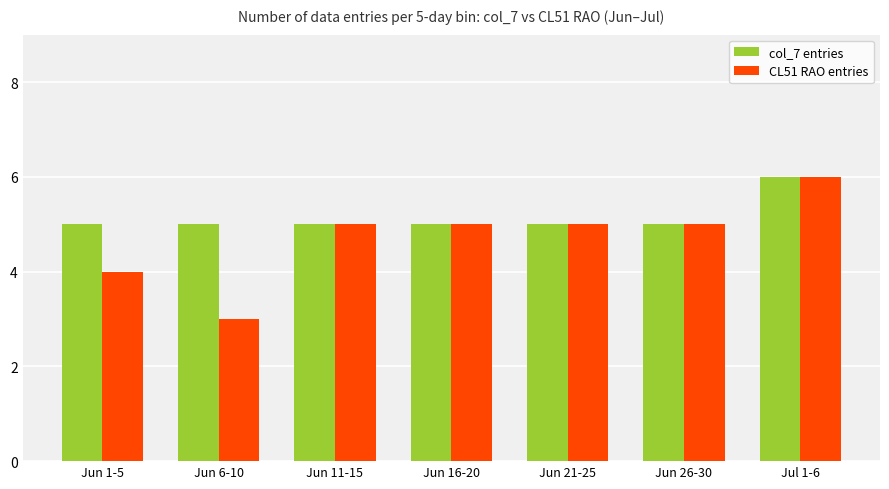

At which label does CL51 RAO entries reach its peak?

Jul 1-6